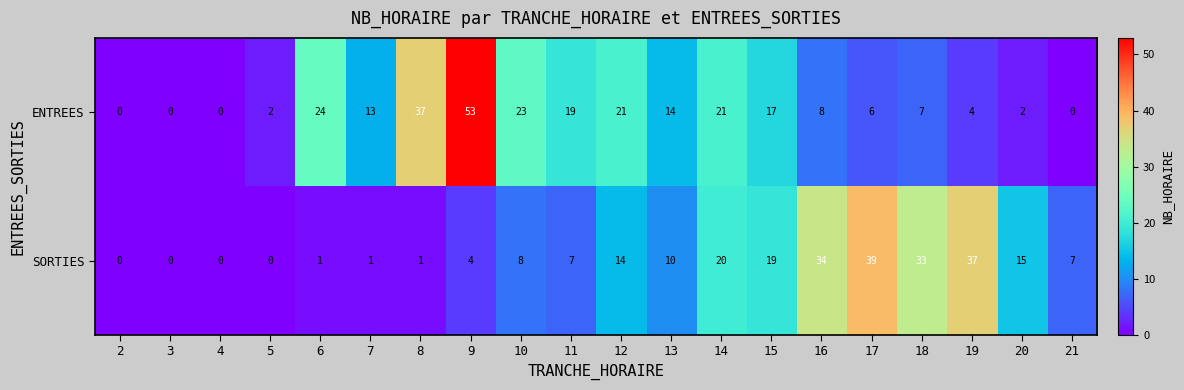

What is the sum of the SORTIES values at 15 and 6?

20